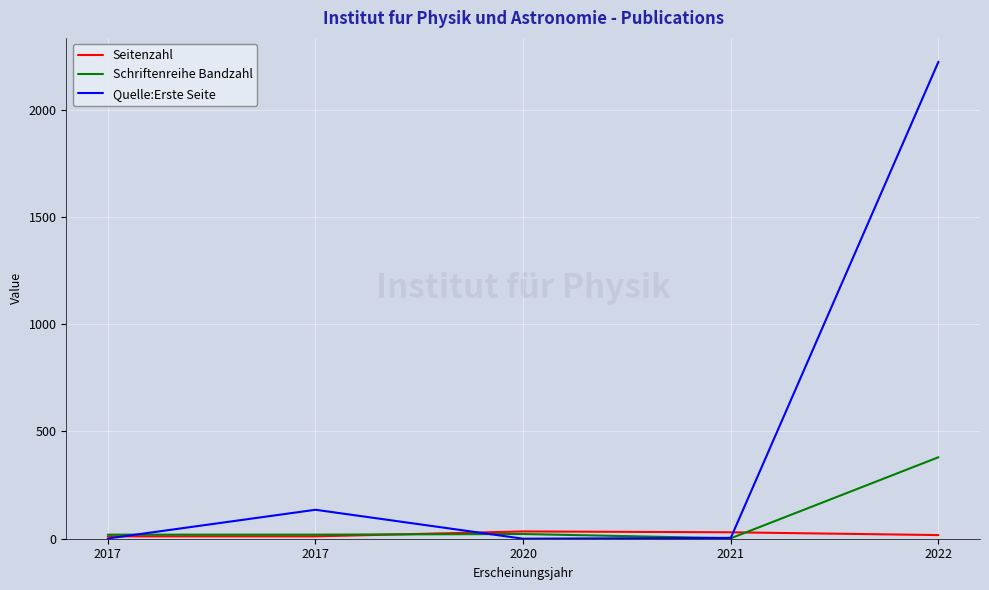

What is the value of the Schriftenreihe Bandzahl point at the 5th from the left?

380